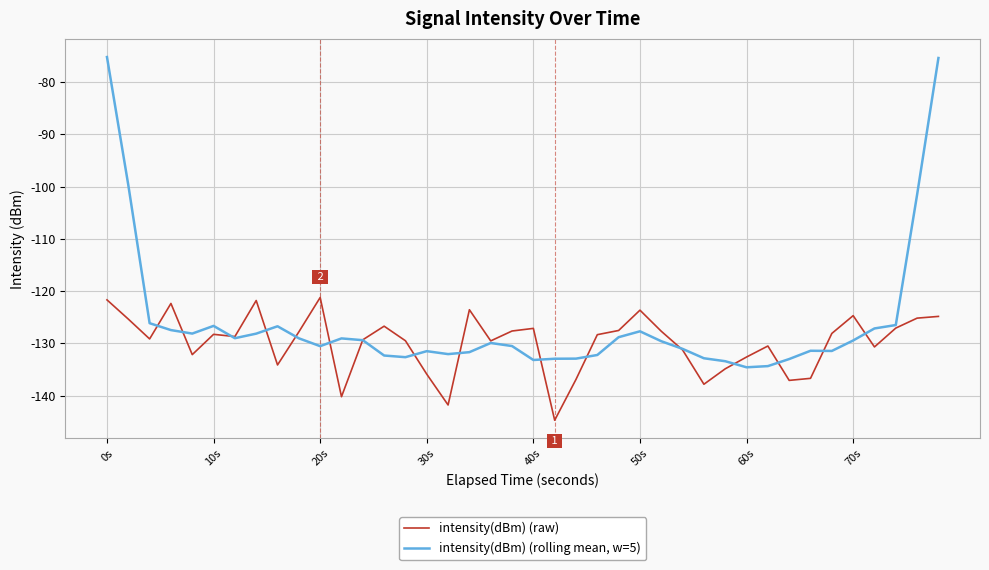

In intensity(dBm) (rolling mean, w=5), how many points are lower than both neighbors (excluding endpoints)?

8